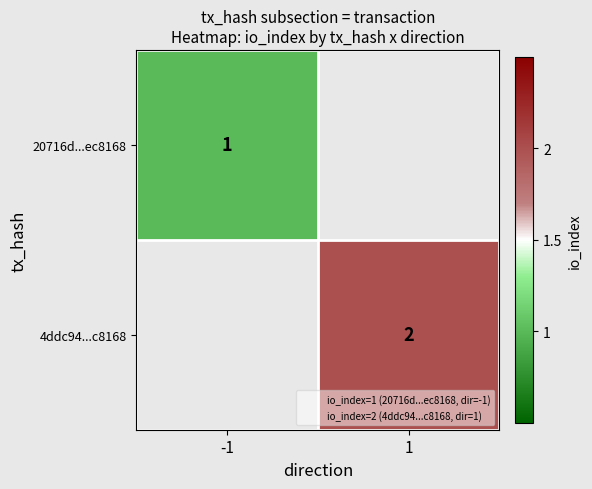

Count the number of data series in this chart.

2